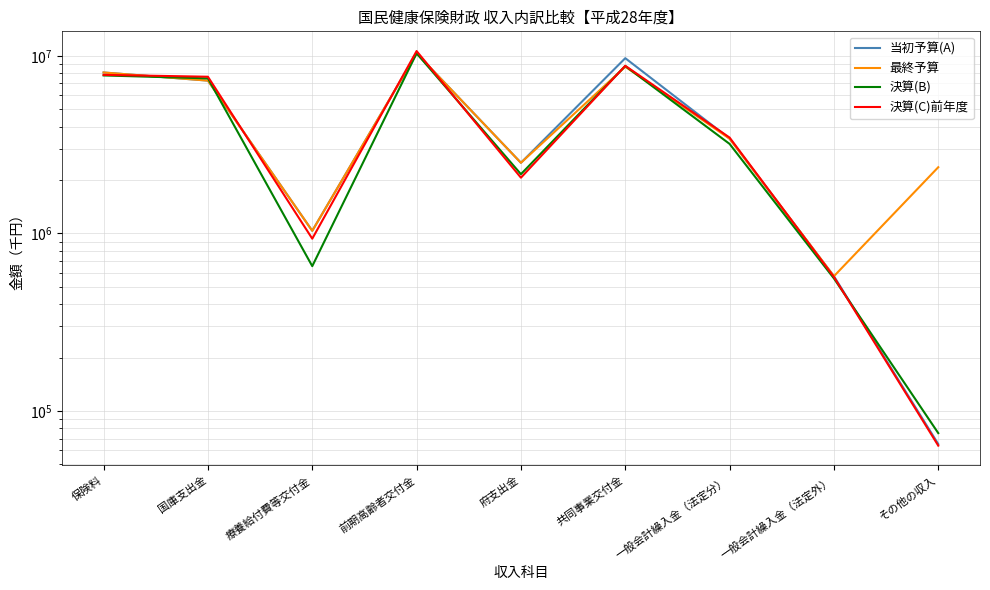

Which series has the largest range (max minus min)?

決算(C)前年度